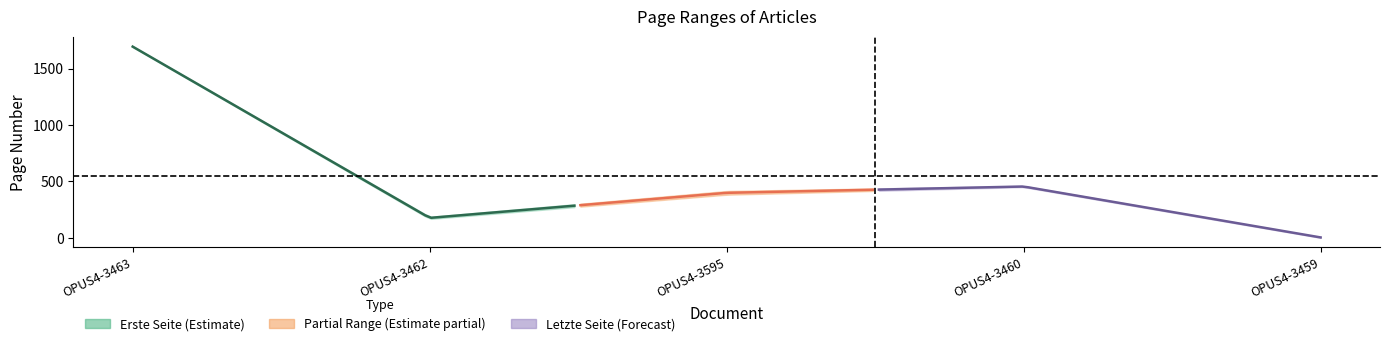

What is the value of the Quelle:Erste Seite point at the 2nd from the left?

168